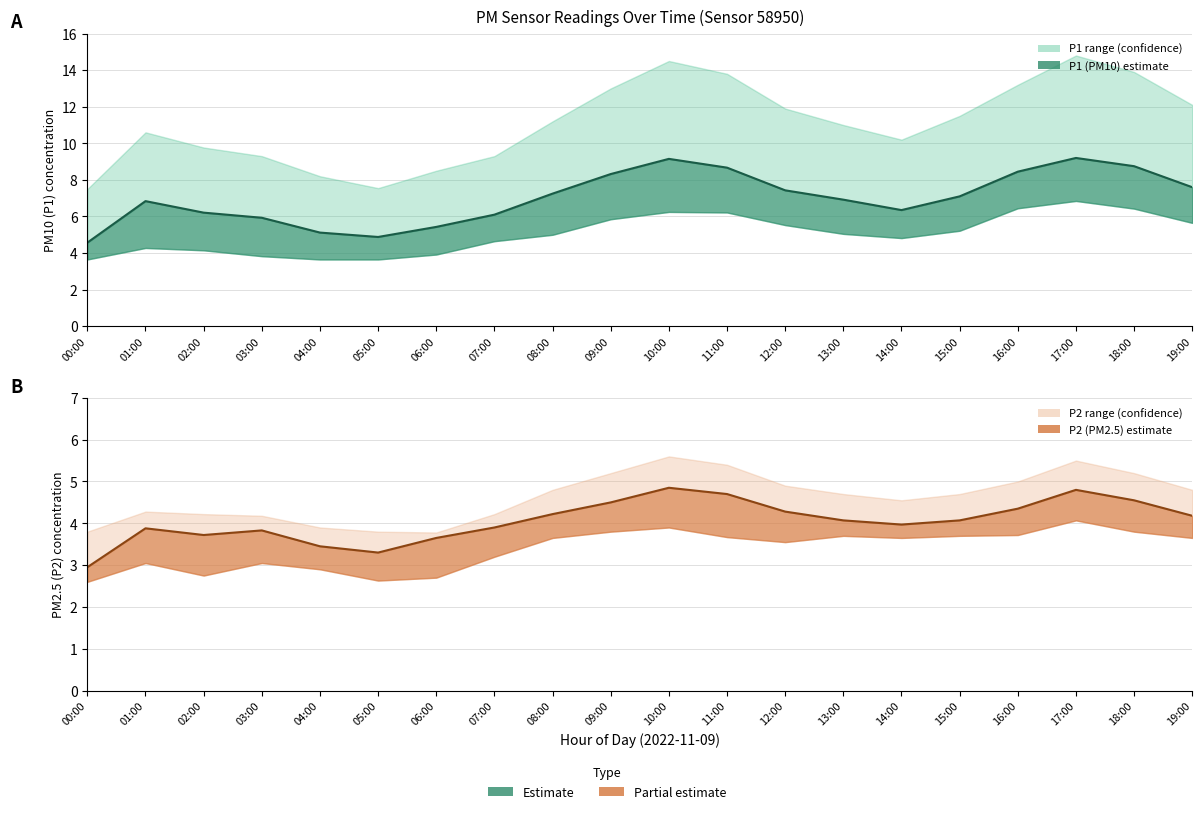

Rank the series by their maximum value, from highest to lowest.

P1_upper, P1, P1_lower, P2_upper, P2, P2_lower